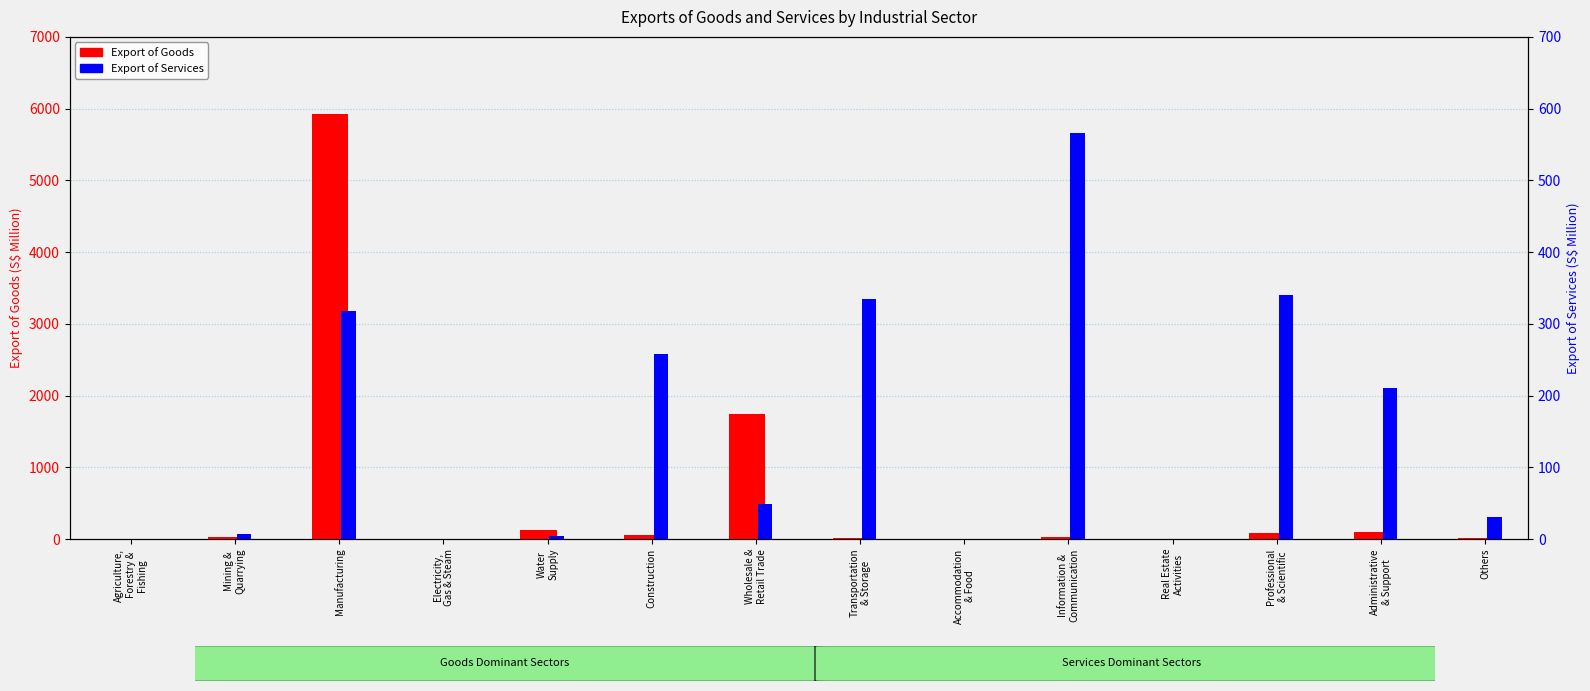

Which series has the widest spread of values?

Export of Goods